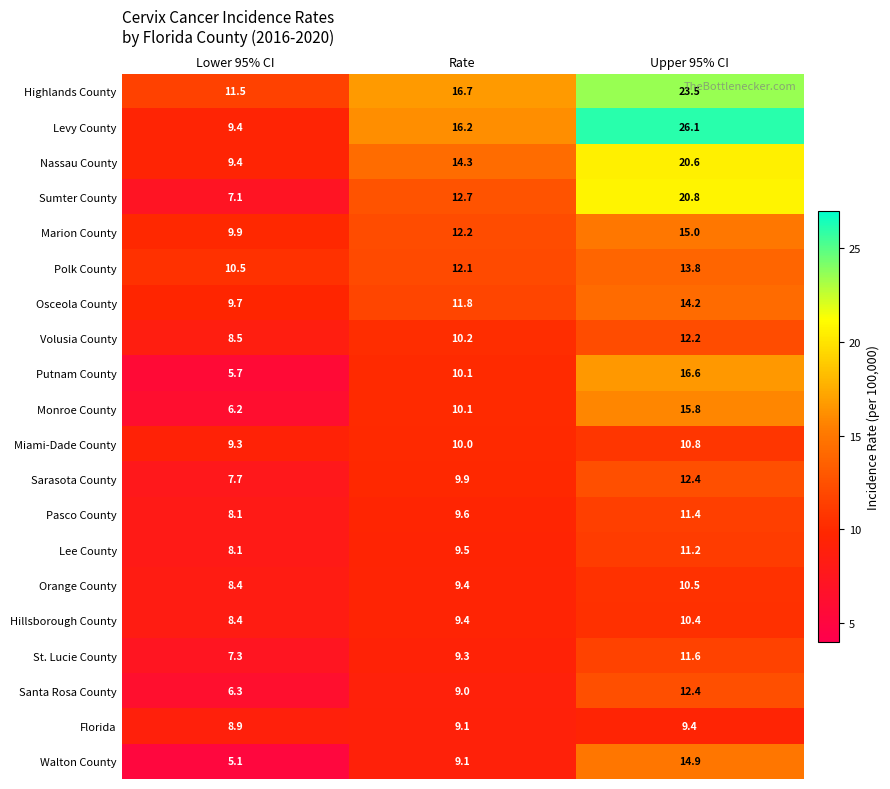

What is the total value across all series at Rate?

220.7